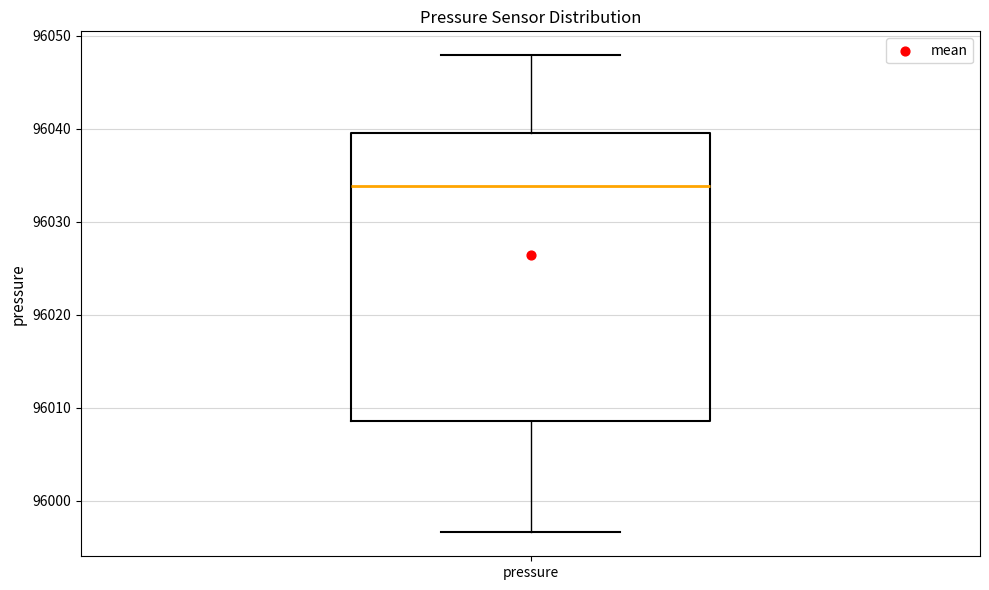

Where is the lower edge of the box for pressure on the y-axis? The values are not printed on the chart, so give them approximately, as read against the axis.

96009